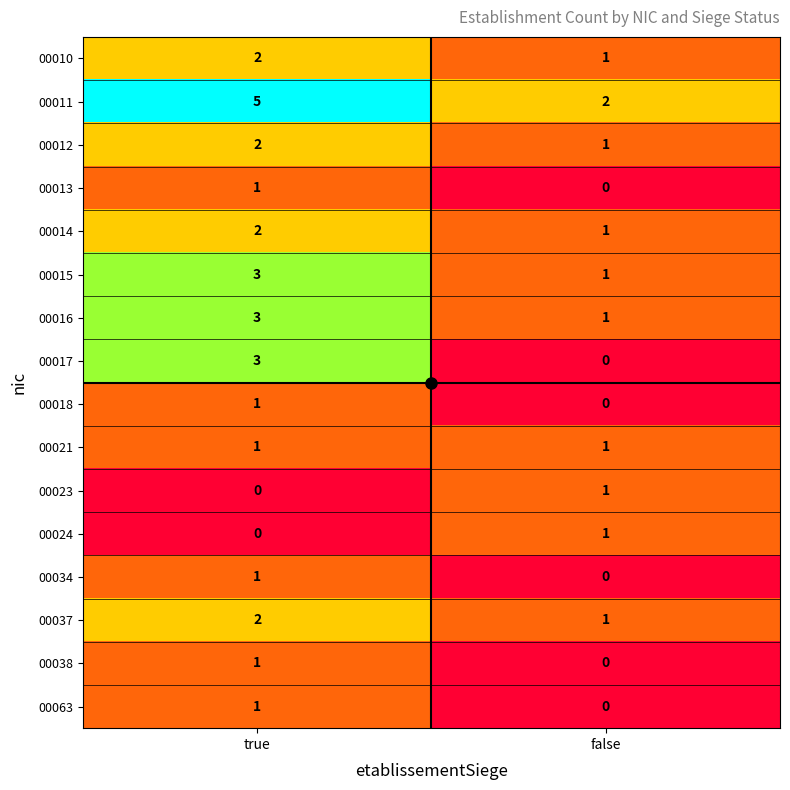

Count the number of data series in this chart.

16